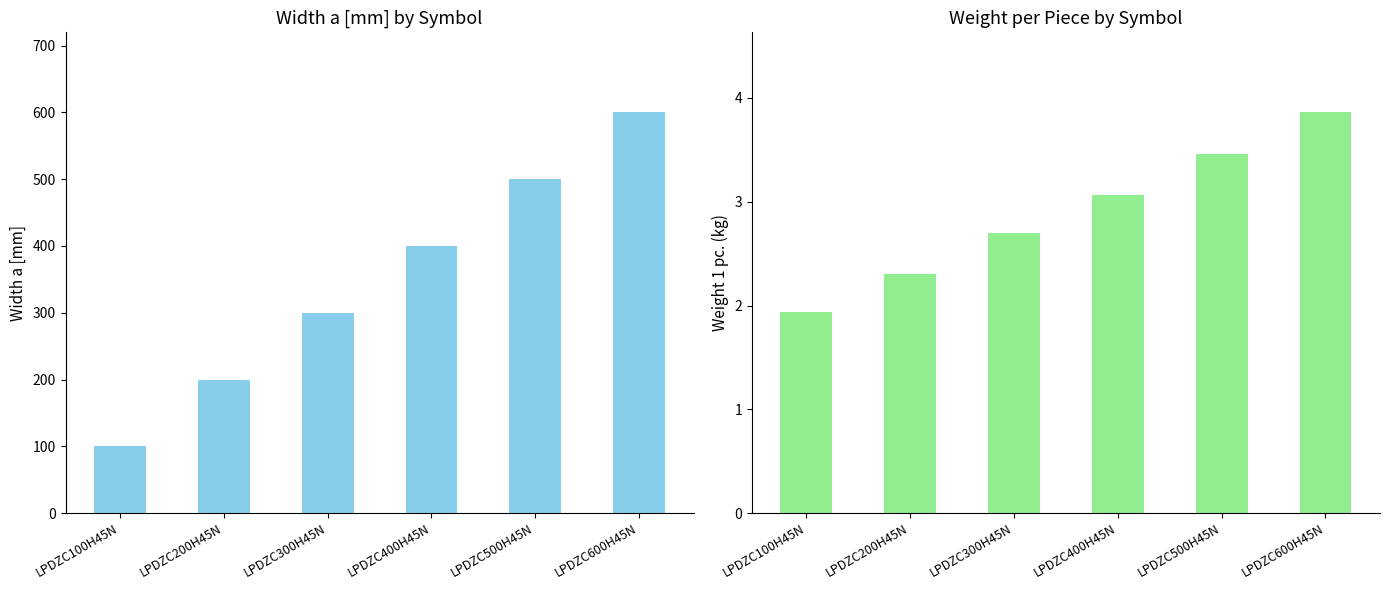

At which category does the chart reach its minimum across all series?

LPDZC100H45N